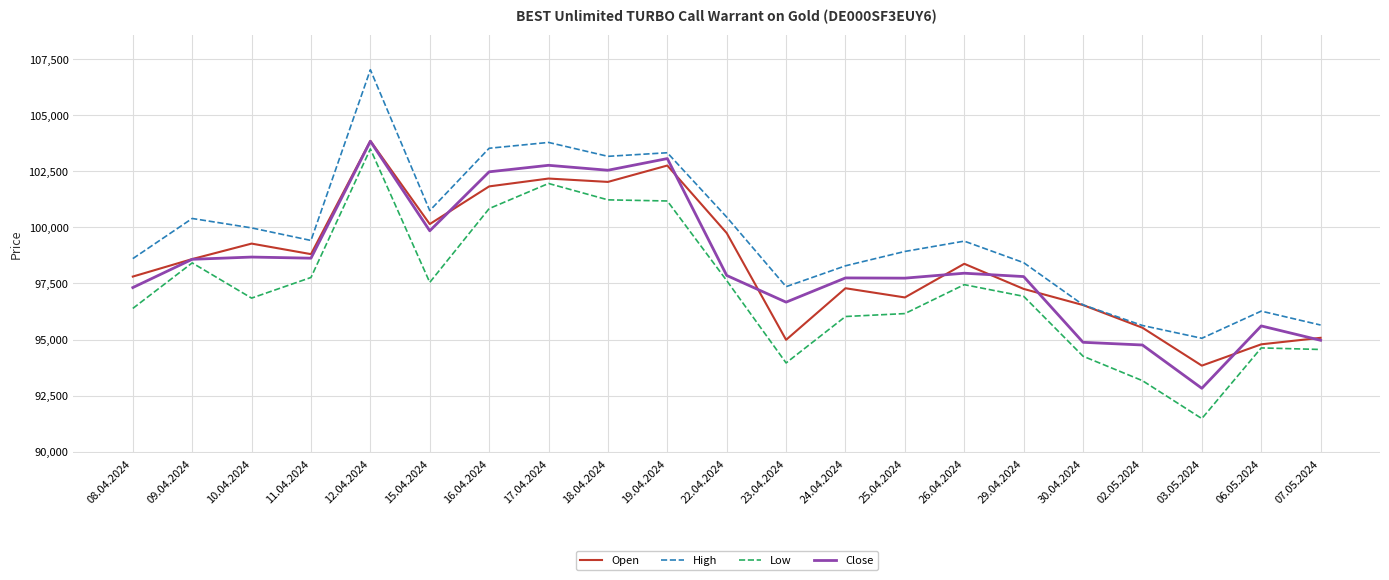

What is the approximate value of Low at 23.04.2024?

93955